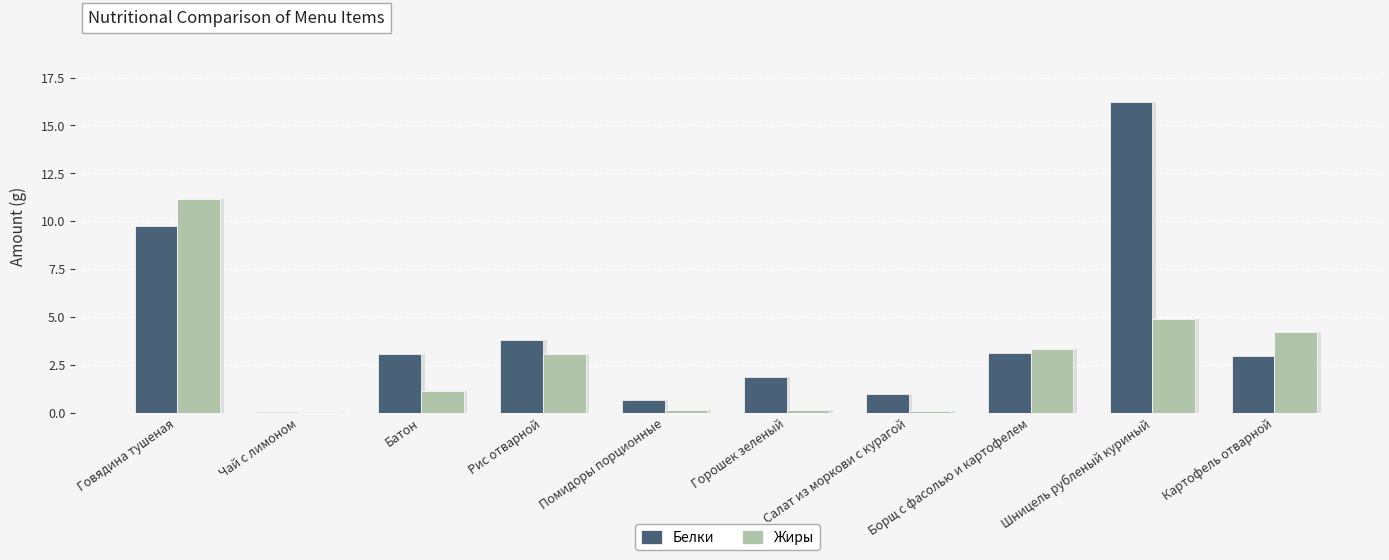

Which series has the widest spread of values?

Белки